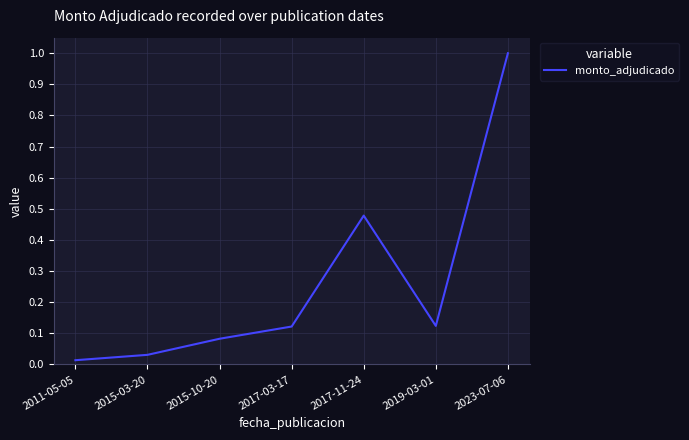

What is the change in value from 2015-10-20 to 2017-11-24?

+0.4